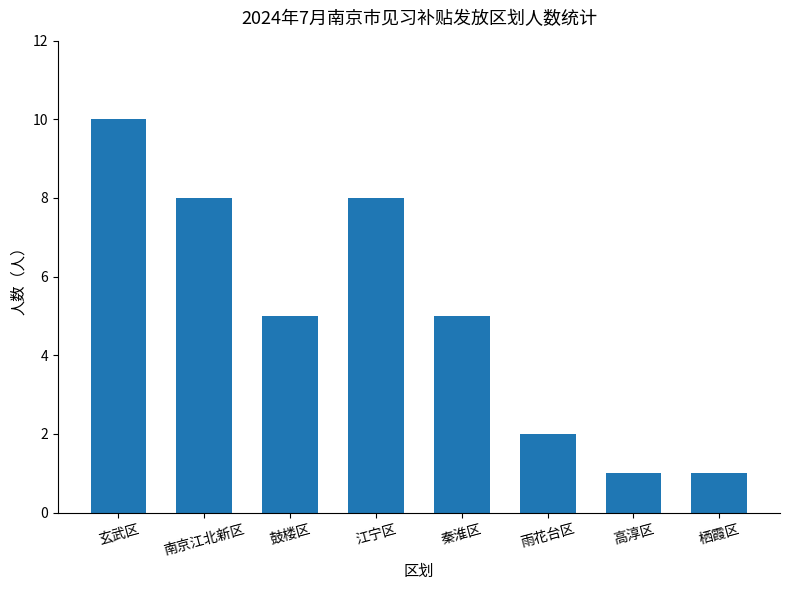

What is the difference between the values at 玄武区 and 秦淮区?

5